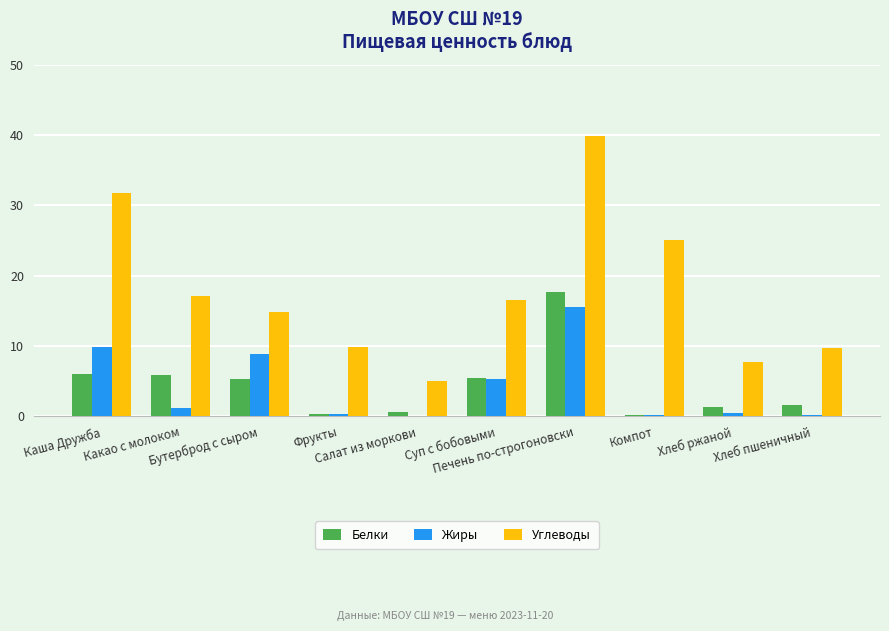

What is the approximate value of Жиры at Хлеб ржаной?

0.5